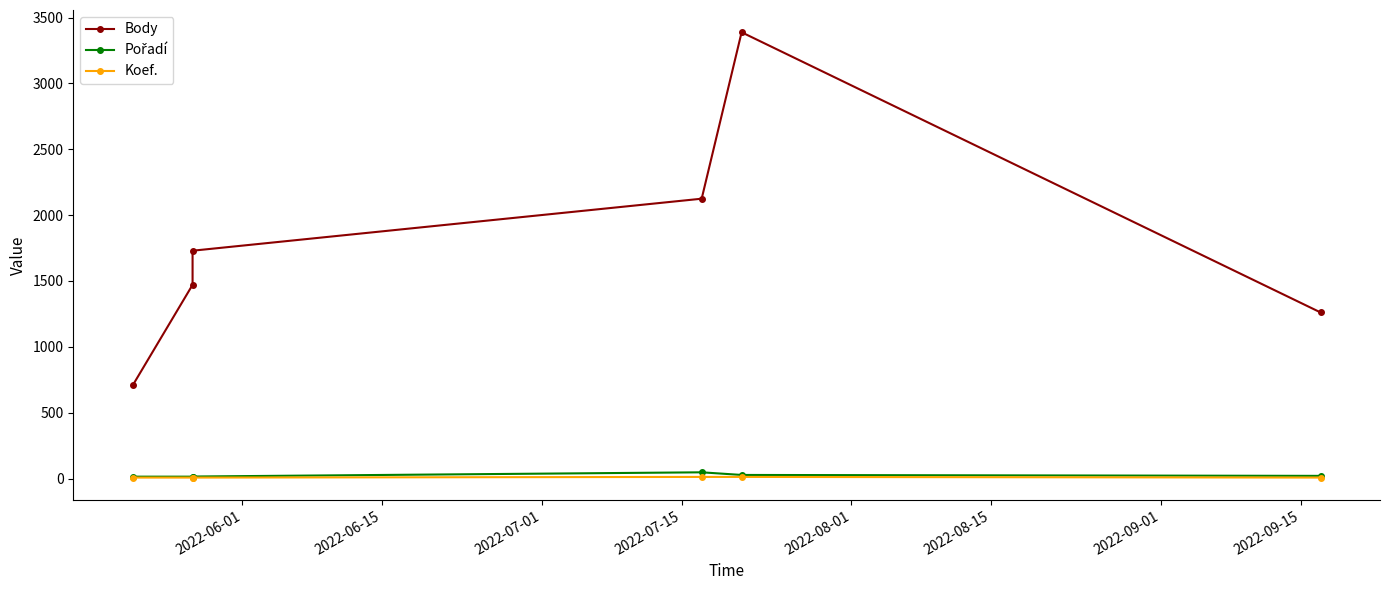

At which label does Pořadí first exceed 20?

2022-07-15